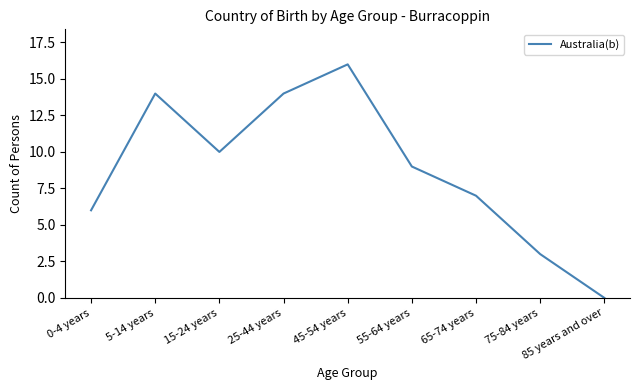

How many interior local peaks (higher than both neighbors) does the data have?

2